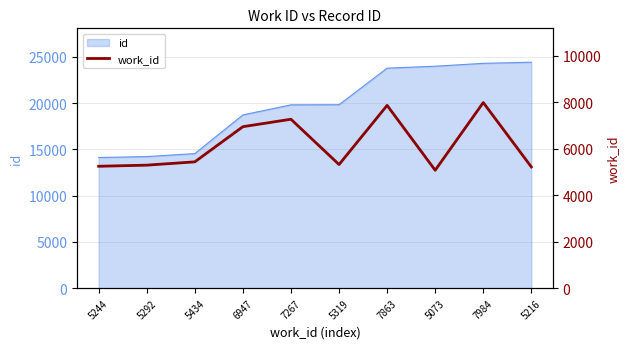

What is the label of the 8th point from the left?

5073